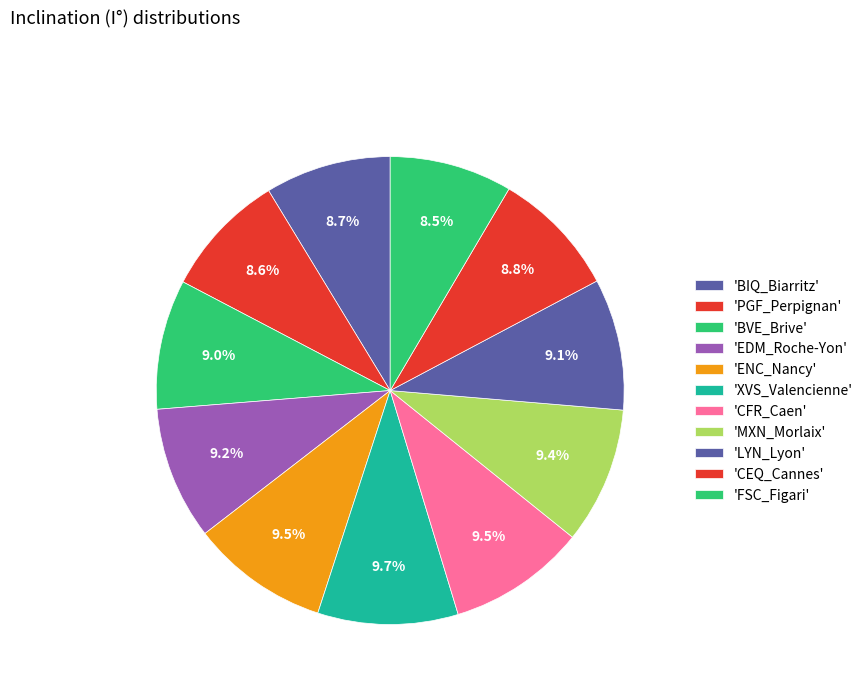

Is there a majority slice in this chart?

No